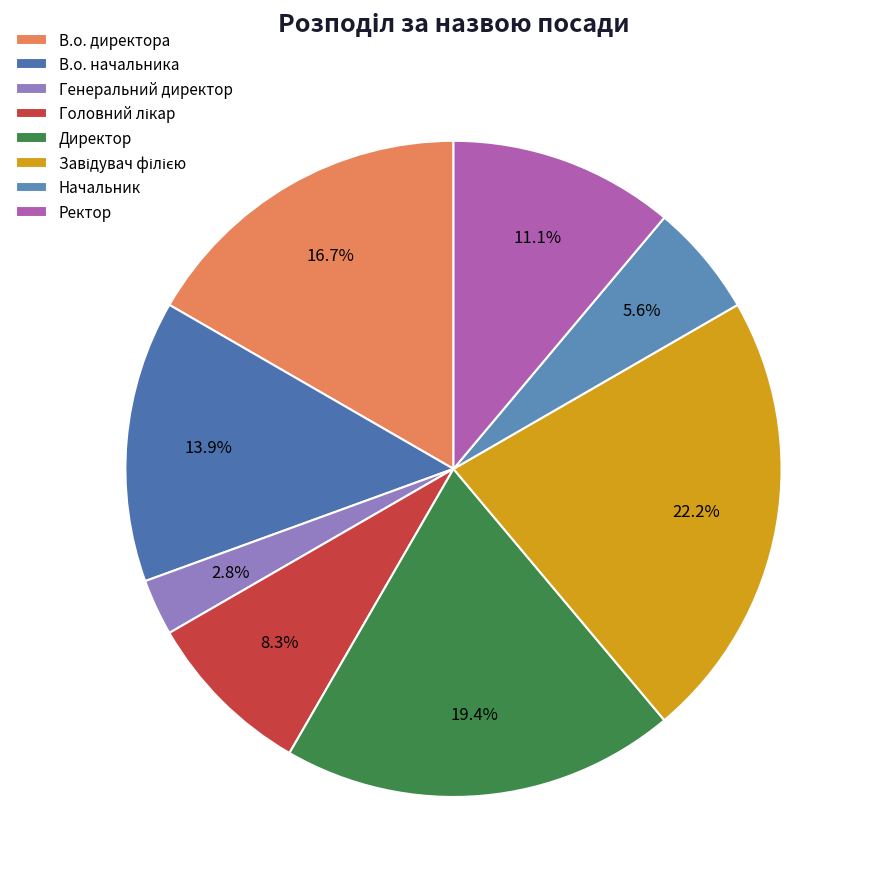

The В.о. начальника slice represents 25% of the pie. True or false?

False